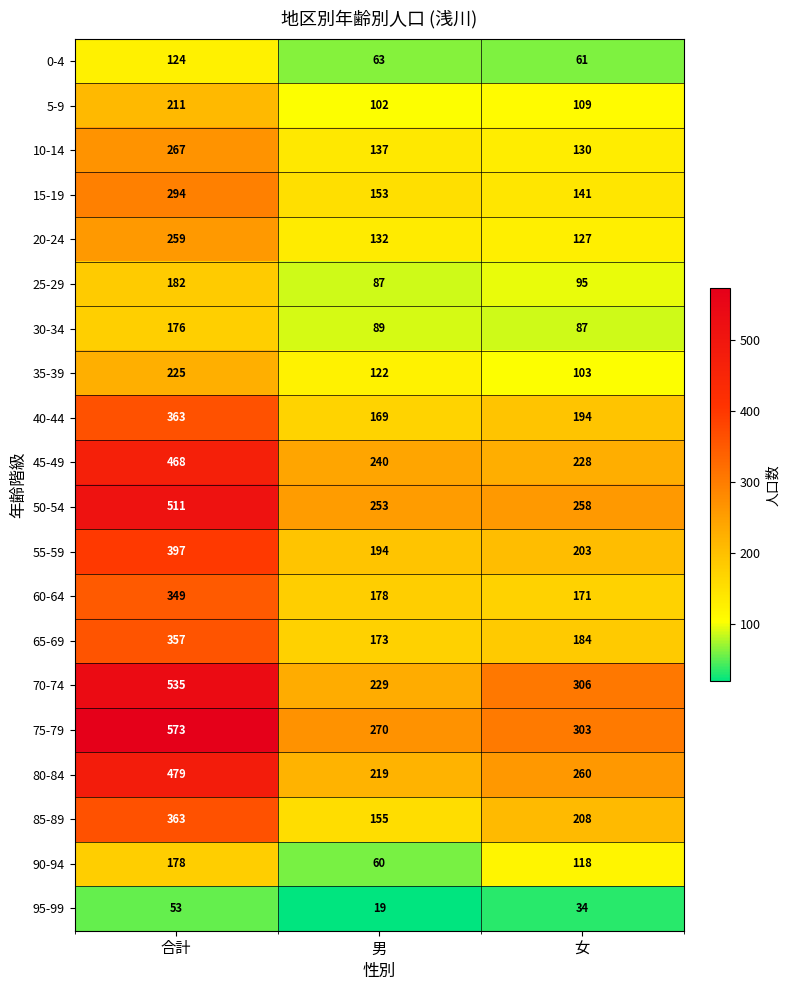

How many values in the 0-4 series are below 63?

1